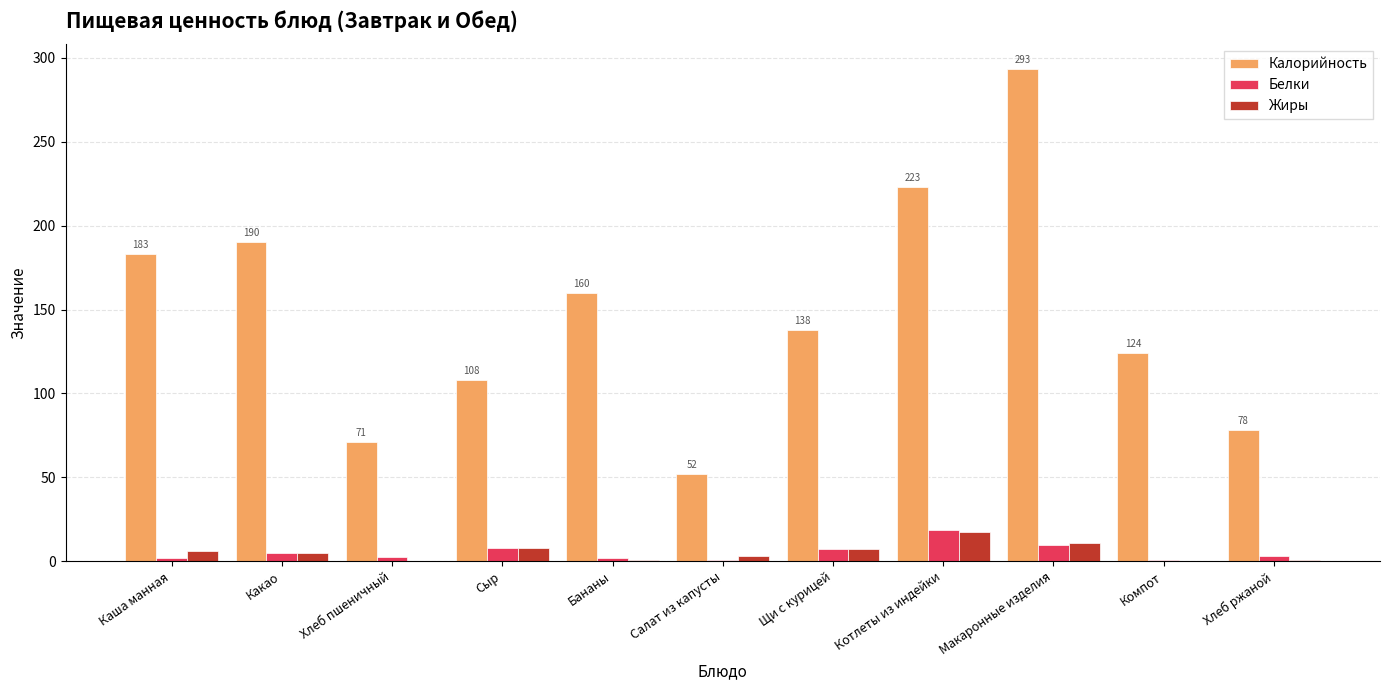

What is the sum of all Белки values?

59.3